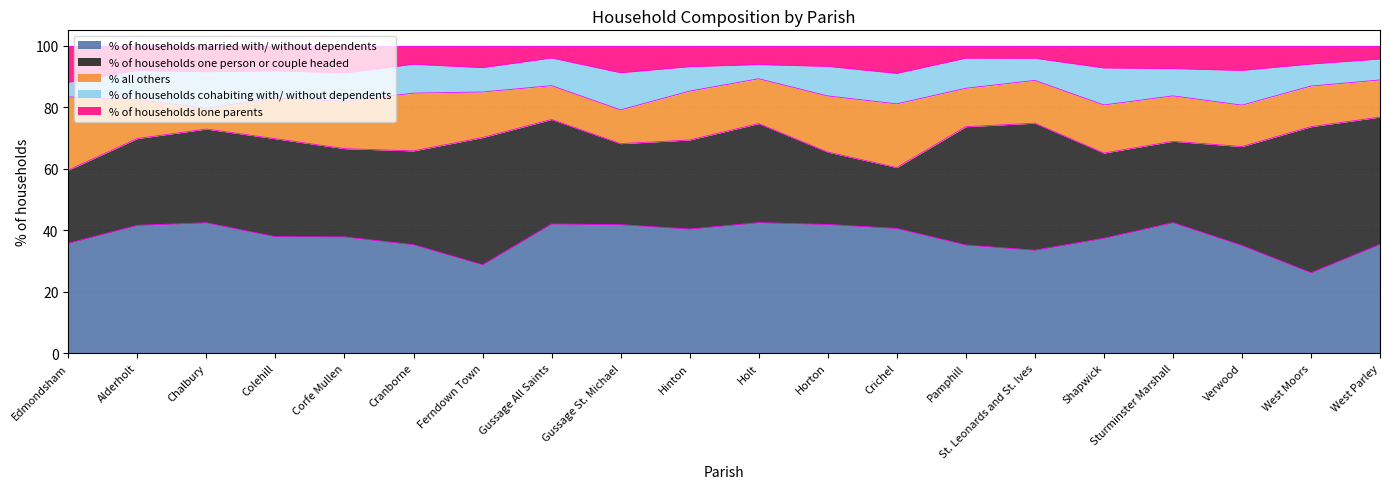

List the labels in order of % of households cohabiting with/ without dependents value, smallest first.

Holt, Edmondsham, West Parley, West Moors, St. Leonards and St. Ives, Ferndown Town, Hinton, Colehill, Sturminster Marshall, Gussage All Saints, Corfe Mullen, Cranborne, Alderholt, Horton, Pamphill, Crichel, Verwood, Chalbury, Shapwick, Gussage St. Michael